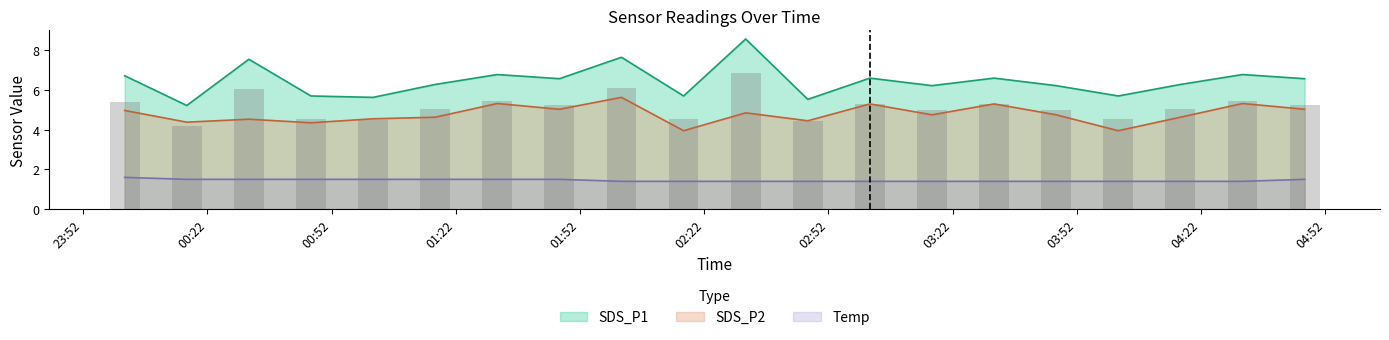

Does the chart contain stacked bars?

No